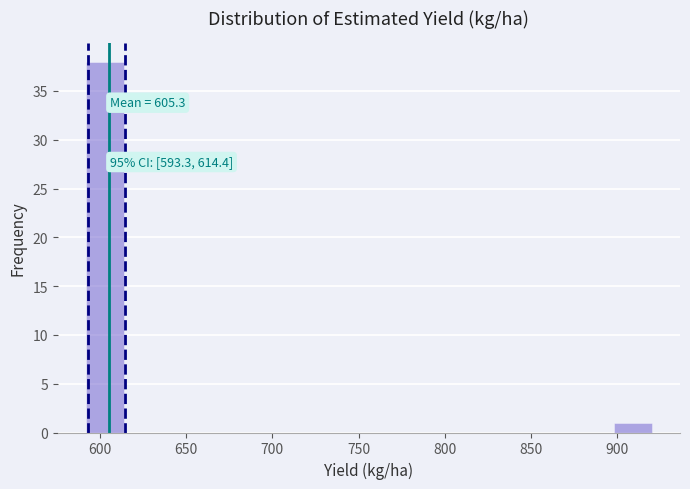

Which range on the x-axis has the tallest bar?

590 to 615